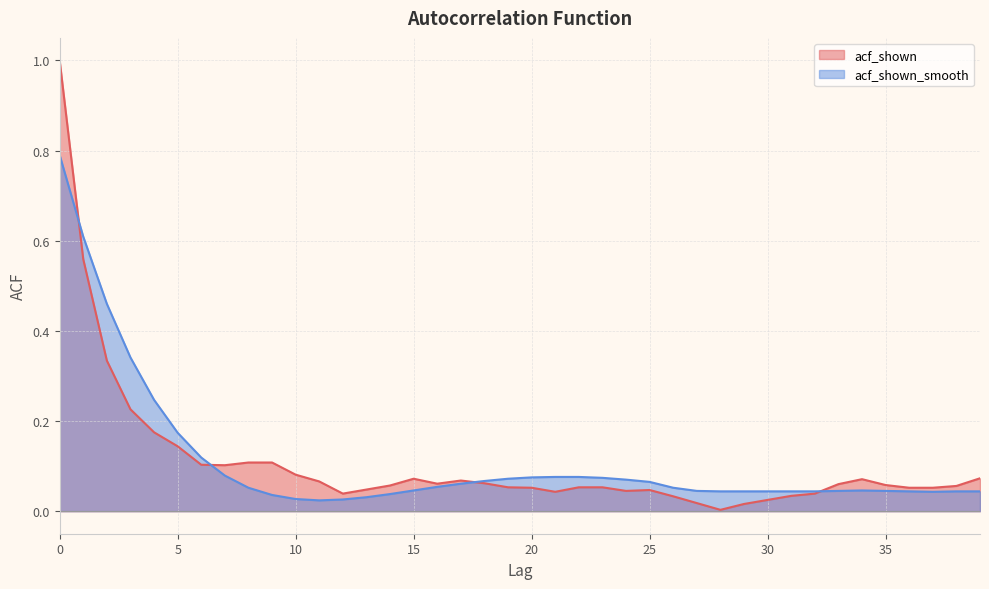

Where do acf_shown and acf_shown_smooth first cross each other?

0 and 1